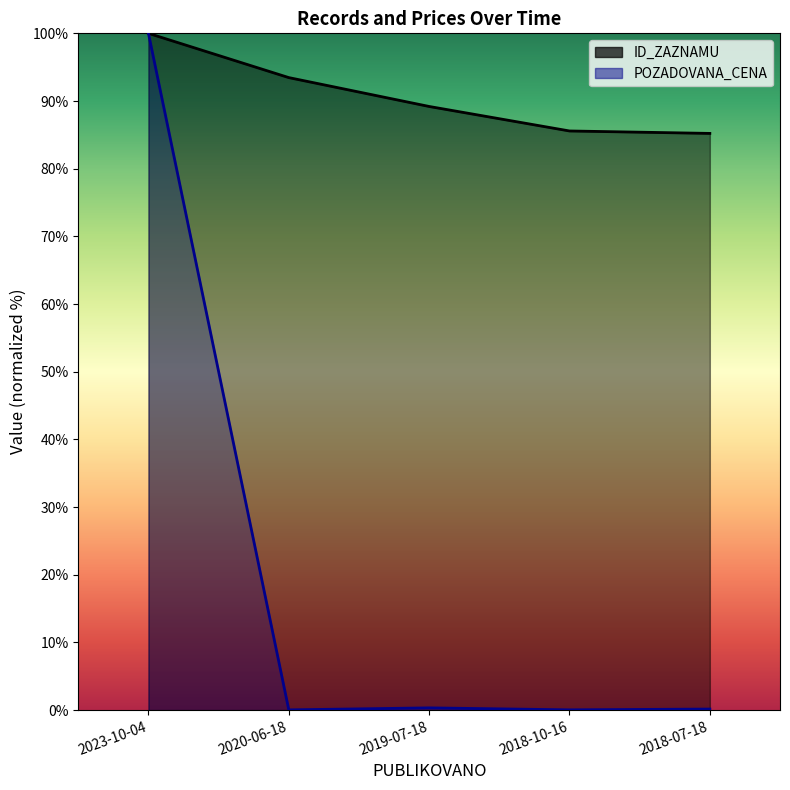

True or false: ID_ZAZNAMU has a value of 85.6 at 2018-10-16.

True